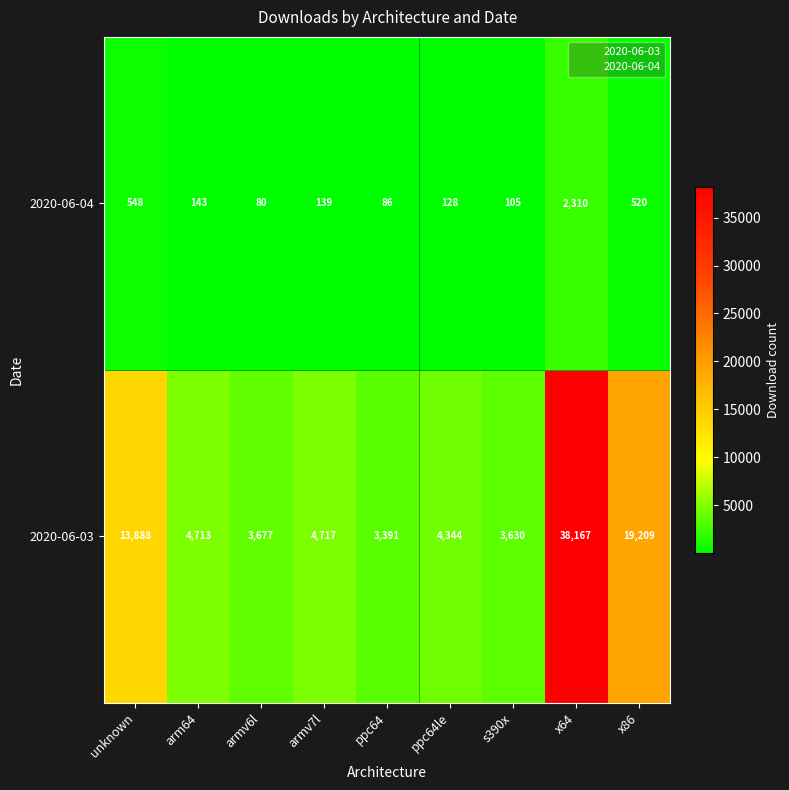

Which series has the largest total across all categories?

2020-06-03